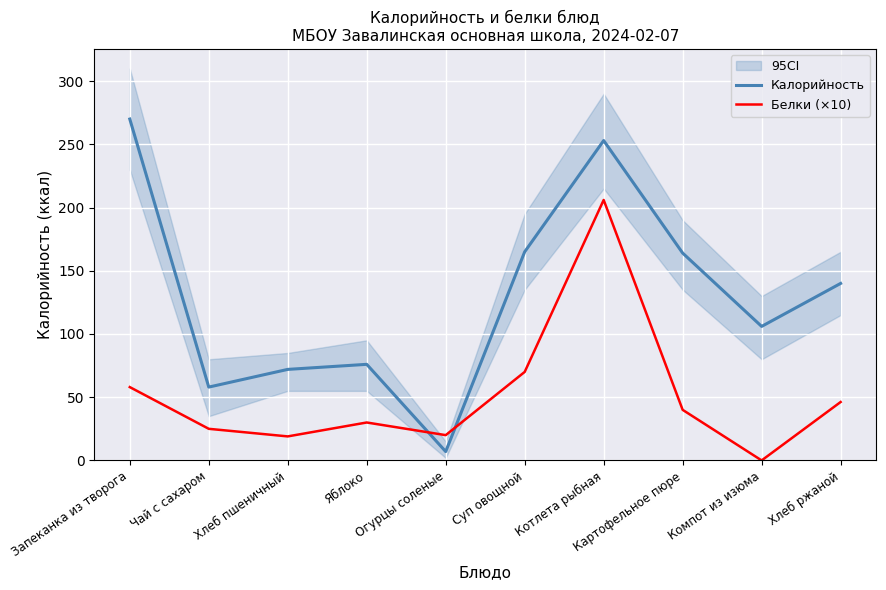

Which category has the lowest value in the Калорийность series?

Огурцы соленые